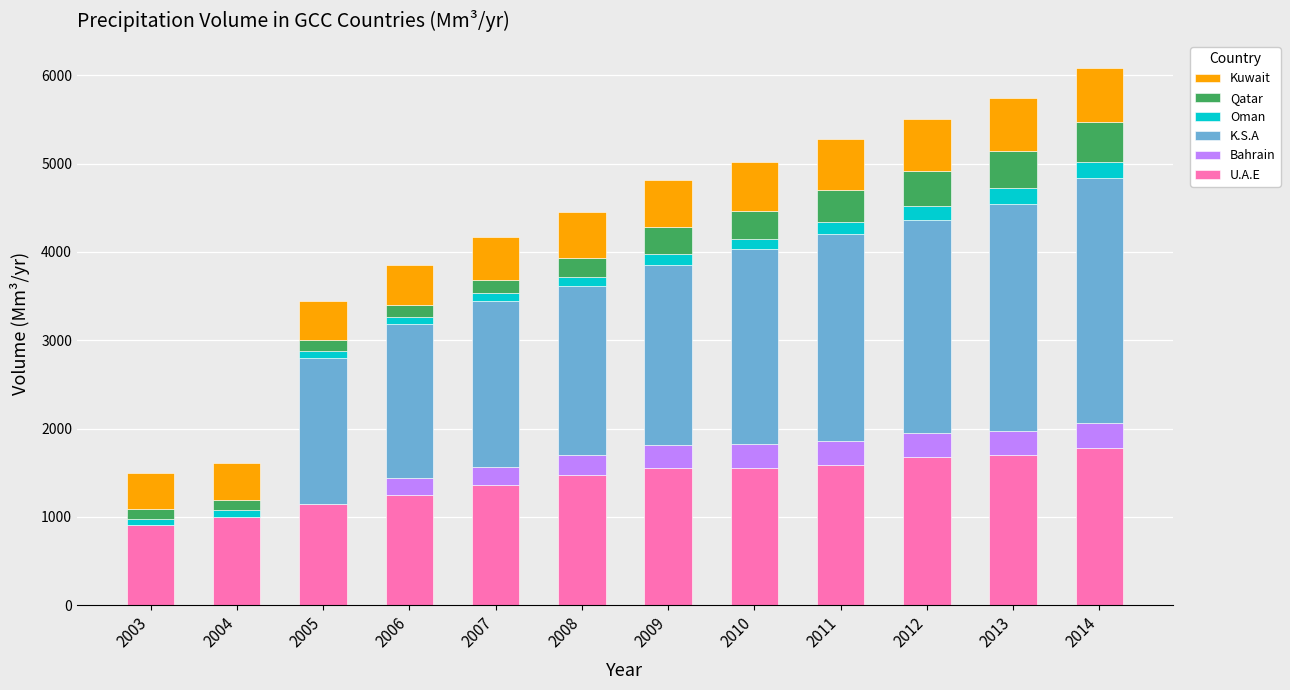

What is the total value across all series at 2014?

6086.4